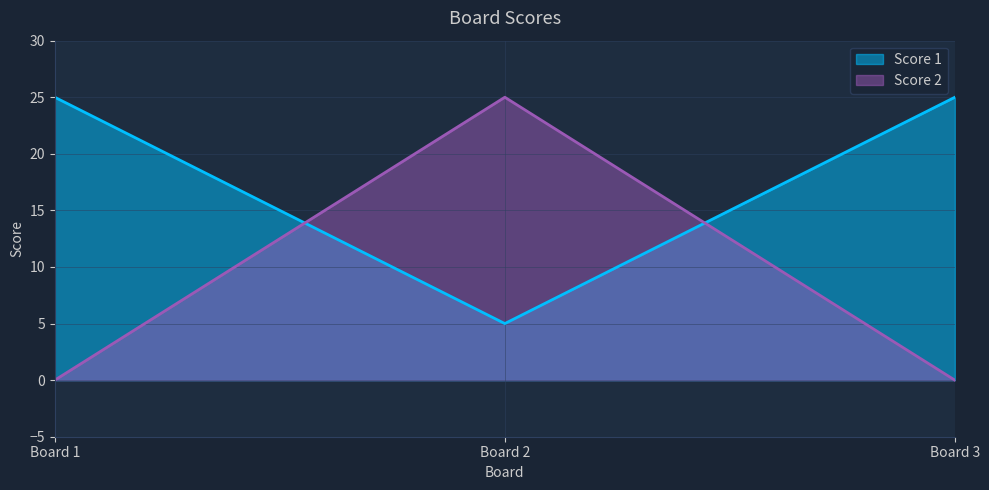

Reading left to right, extract all data points from this chart.

Score 1: 25	5	25
Score 2: 0	25	0